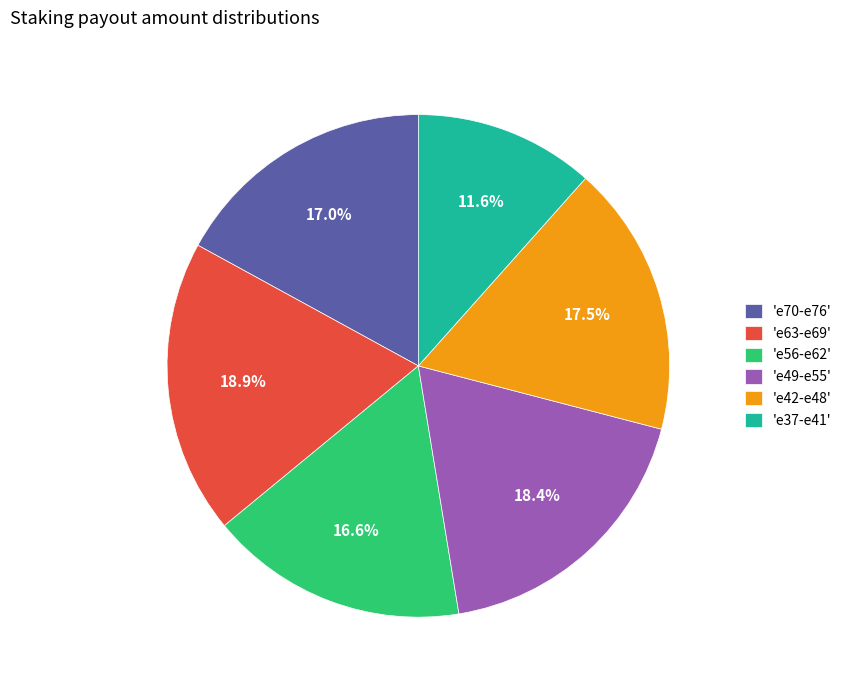

Which slice is the smallest?

'e37-e41'